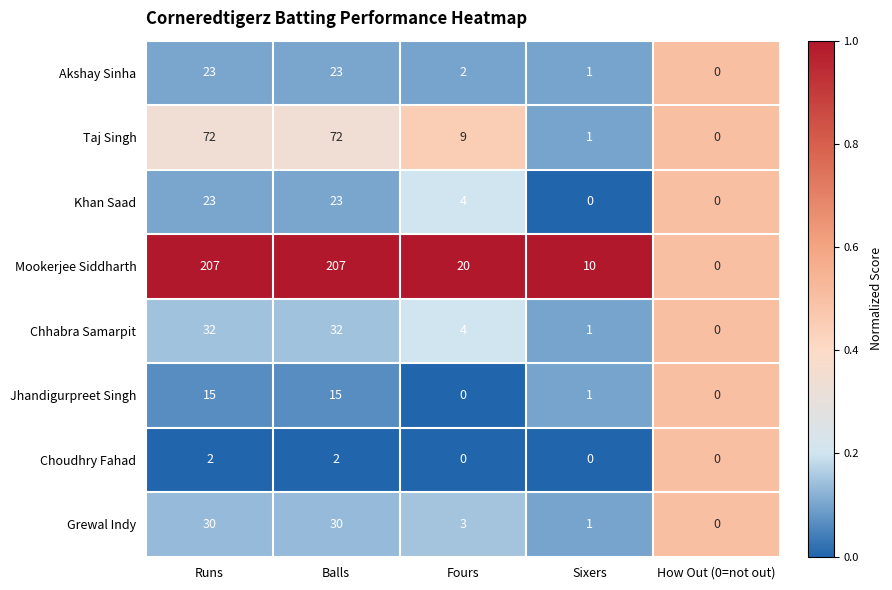

Which series has the largest total across all categories?

Mookerjee Siddharth